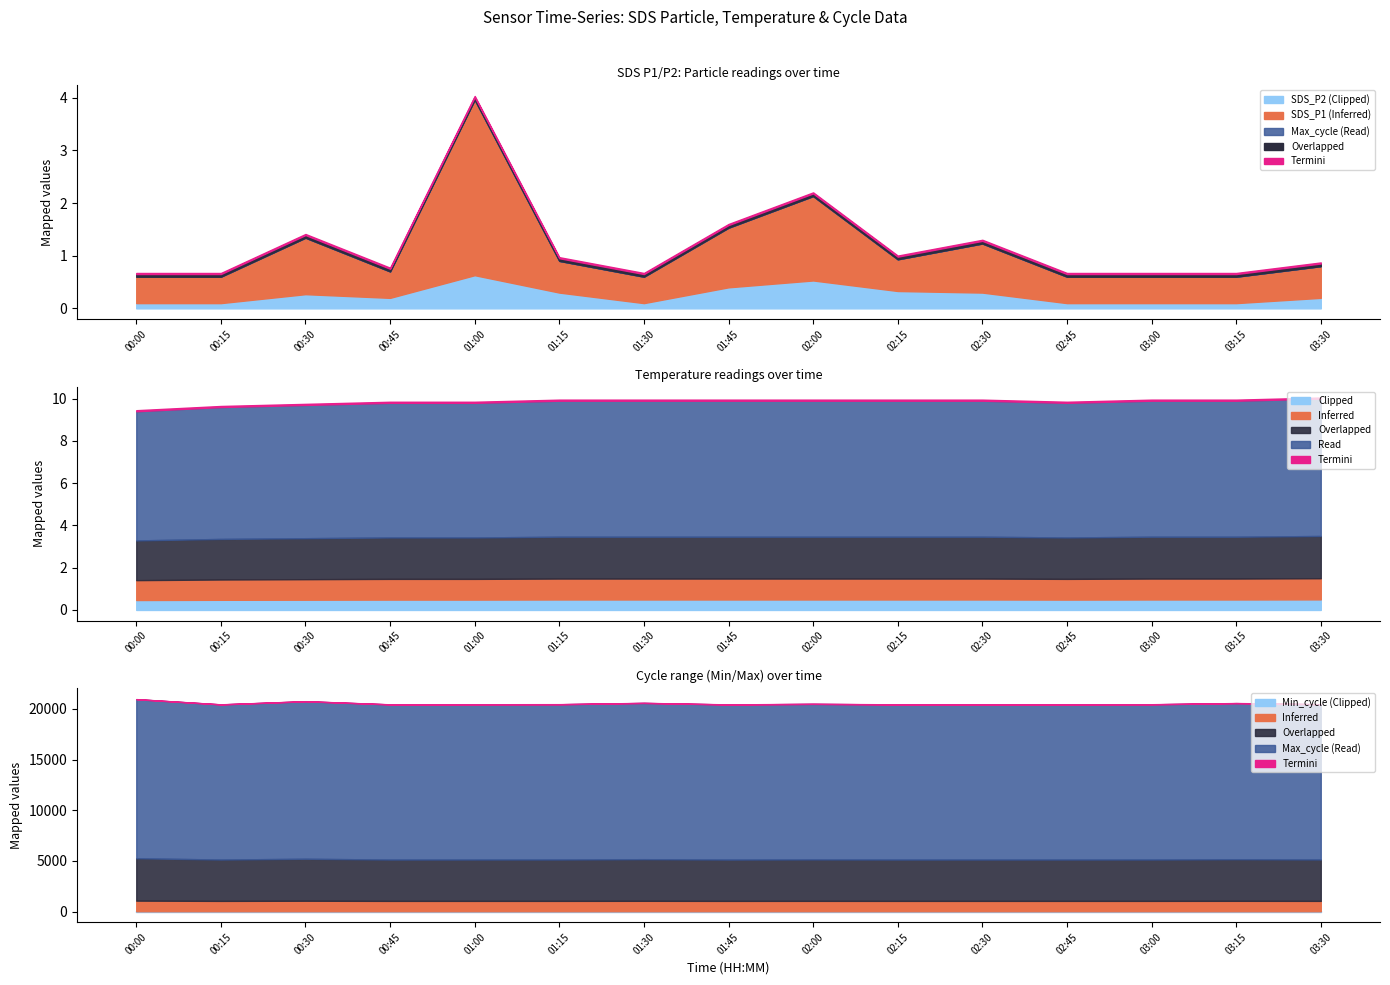

How many lines are shown in the chart?

5